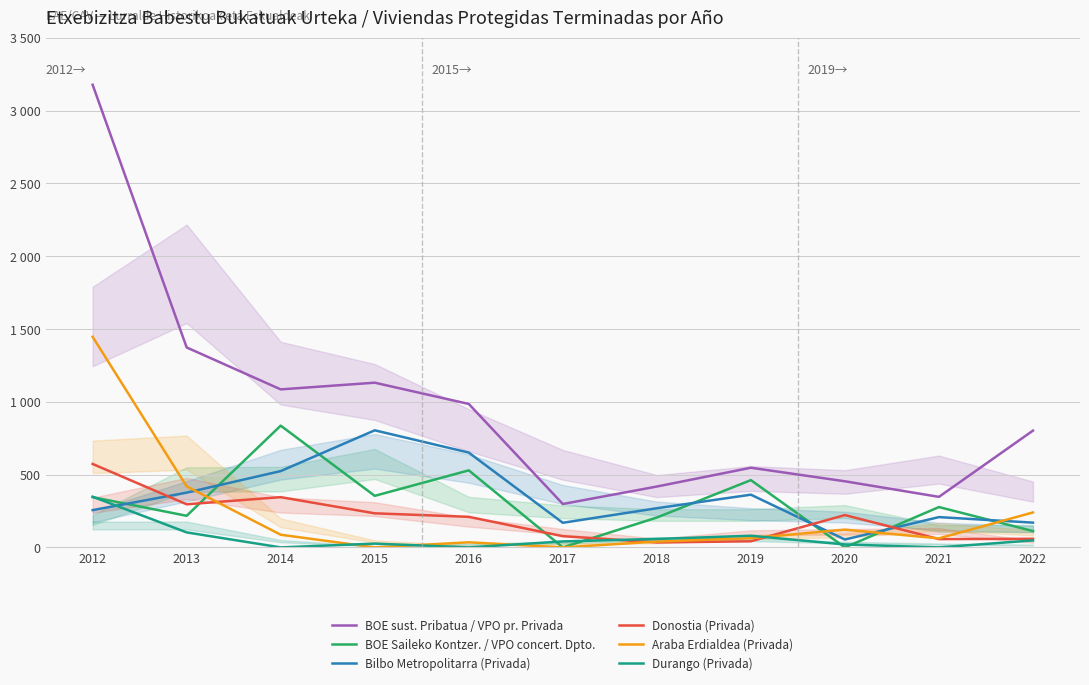

What is the total value across all series at 2019?

1556